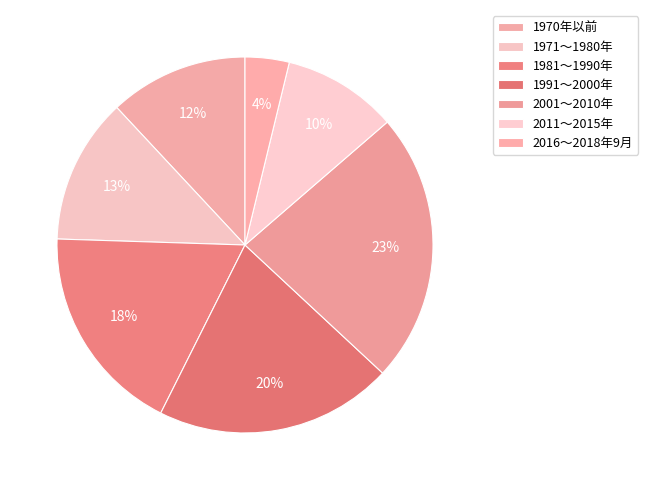

To the nearest percent, what portion does 1981～1990年 represent?

18%